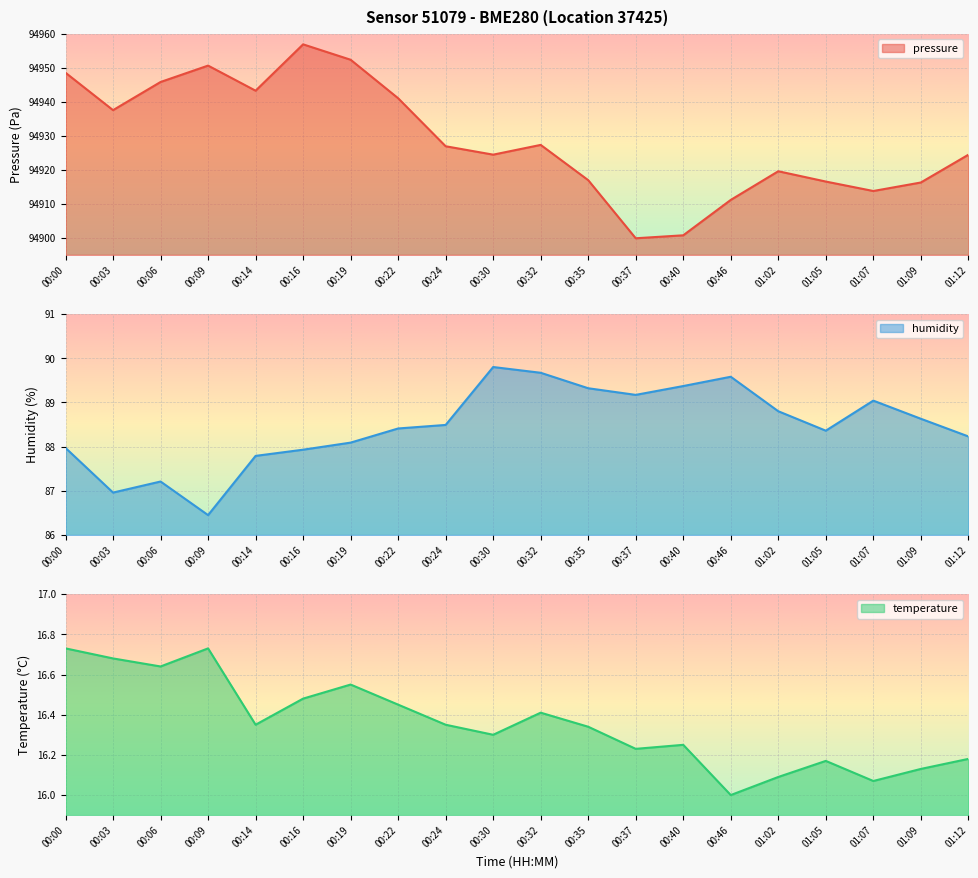

How many interior local valleys does the humidity series have?

4